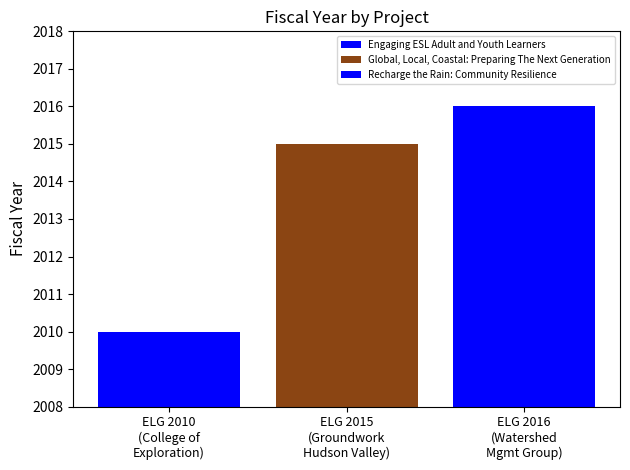

How many series are shown in this chart?

3